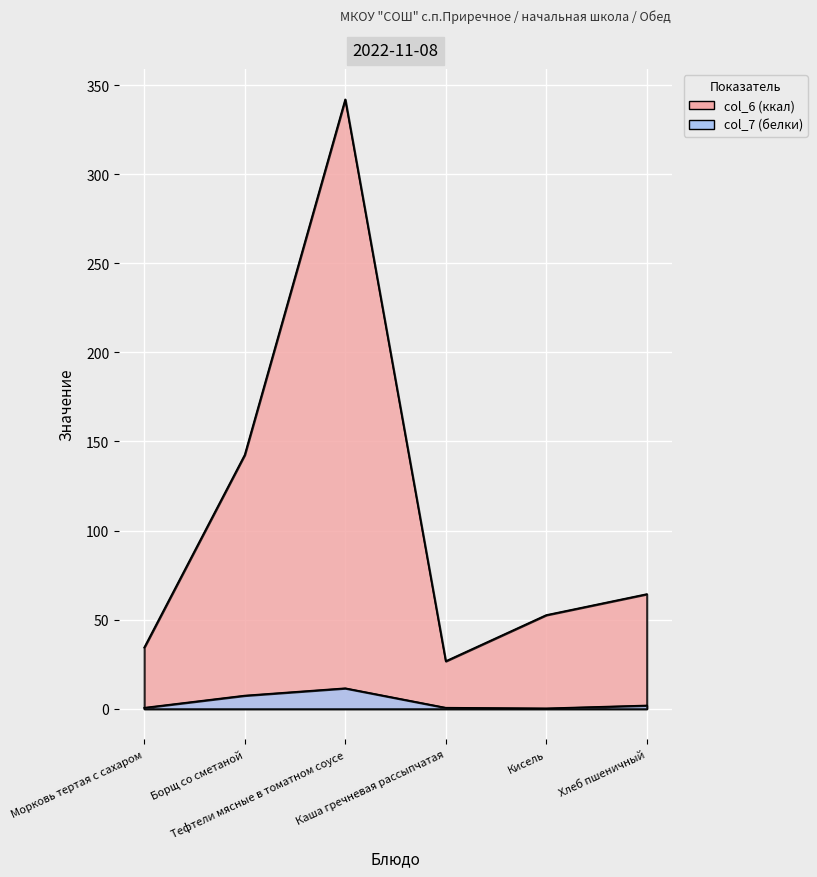

True or false: col_6 has more than 2 interior local peaks.

False